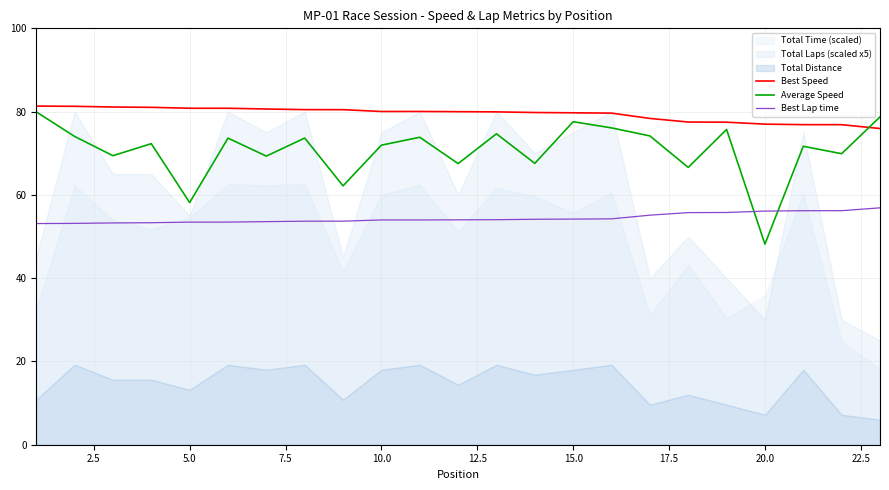

What is the highest value of the Best Lap time series?

56.9